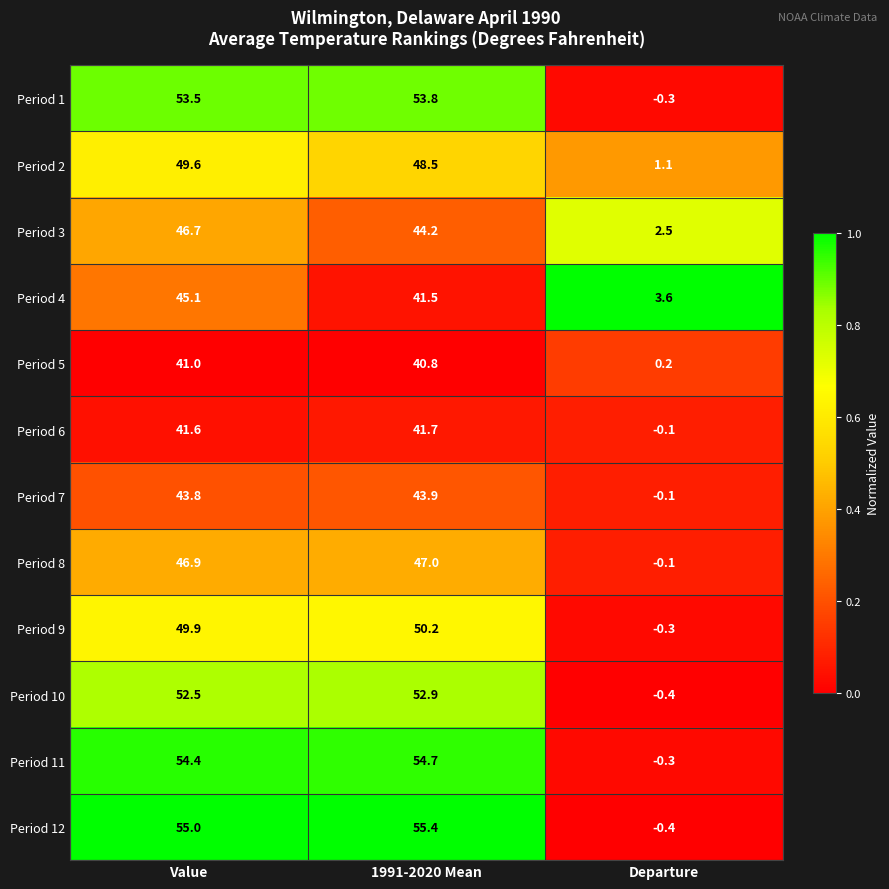

The value of Period 5 at Value is 41.0. True or false?

True